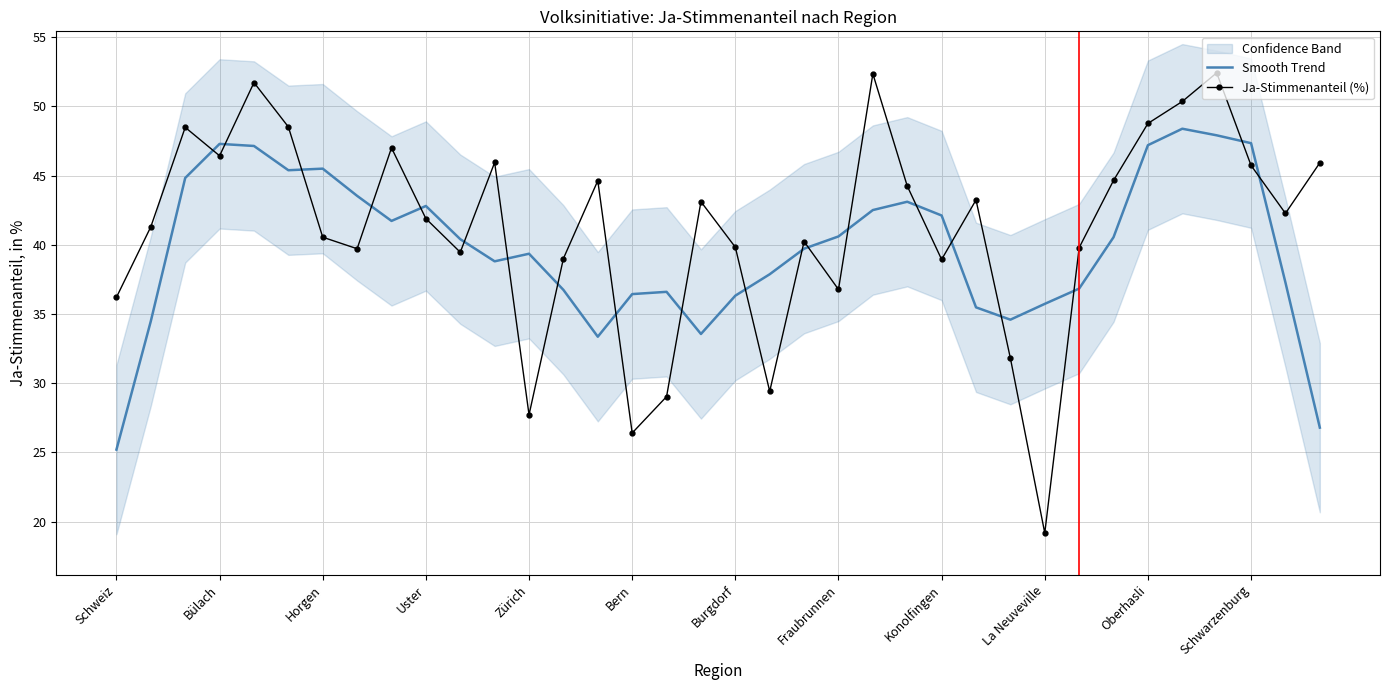

Reading left to right, list all the values displayed in this chart.

Smooth Trend: 25.2	34.5	44.8	47.3	47.1	45.4	45.5	43.5	41.7	42.8	40.4	38.8	39.3	36.7	33.4	36.4	36.6	33.6	36.3	37.9	39.7	40.6	42.5	43.1	42.1	35.5	34.6	35.7	36.8	40.5	47.2	48.4	47.9	47.3	37.3	26.8
Ja-Stimmenanteil (%): 36.2	41.3	48.5	46.4	51.7	48.5	40.5	39.7	47.0	41.9	39.5	45.9	27.7	39.0	44.6	26.4	29.0	43.1	39.8	29.4	40.2	36.8	52.3	44.2	38.9	43.2	31.8	19.2	39.8	44.6	48.8	50.4	52.4	45.7	42.3	45.9